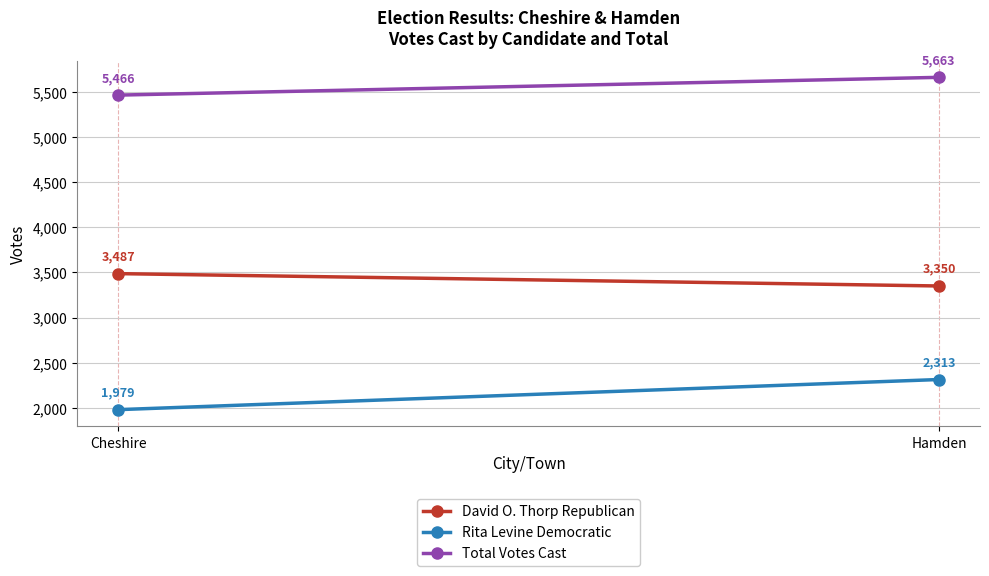

True or false: Rita Levine Democratic has a value of 2313 at Hamden.

True